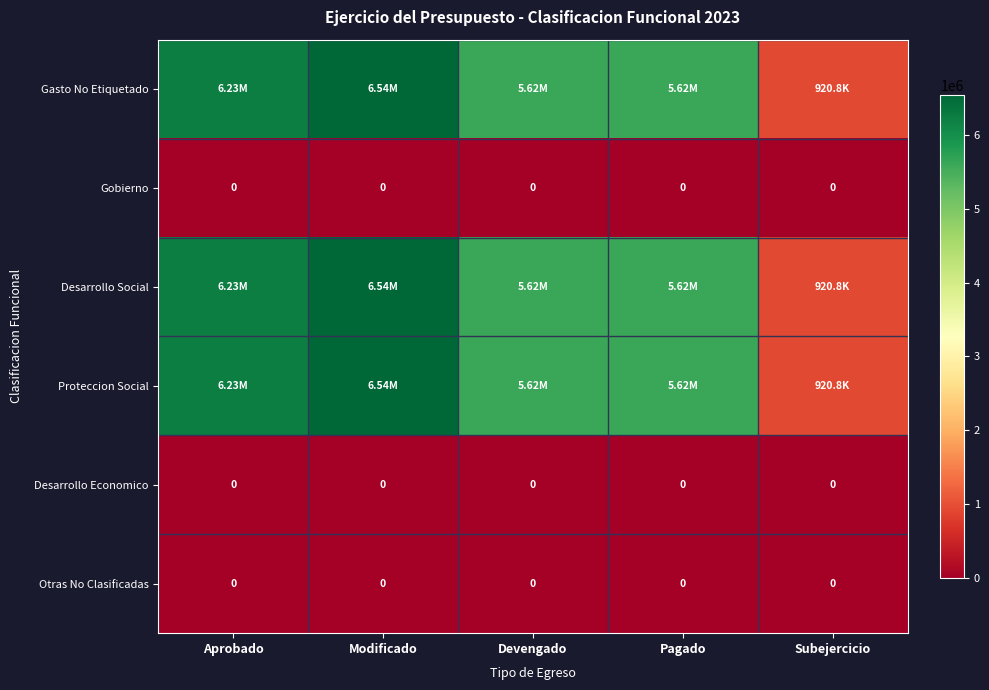

List the series in order of their peak value, lowest first.

Gobierno, Desarrollo Economico, Otras No Clasificadas, Gasto No Etiquetado, Desarrollo Social, Proteccion Social